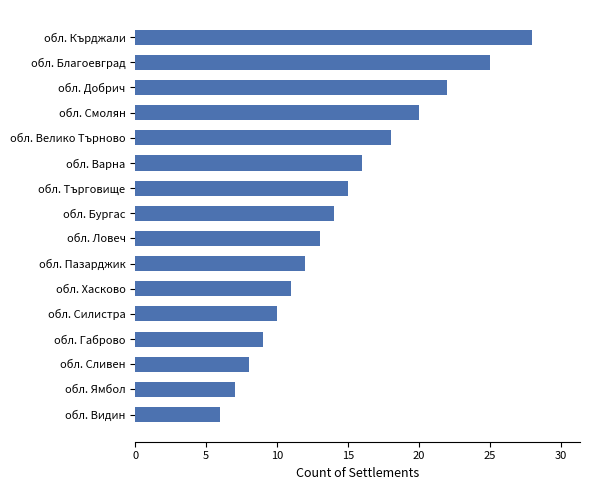

Is it true that the value at обл. Пазарджик is 19?

False